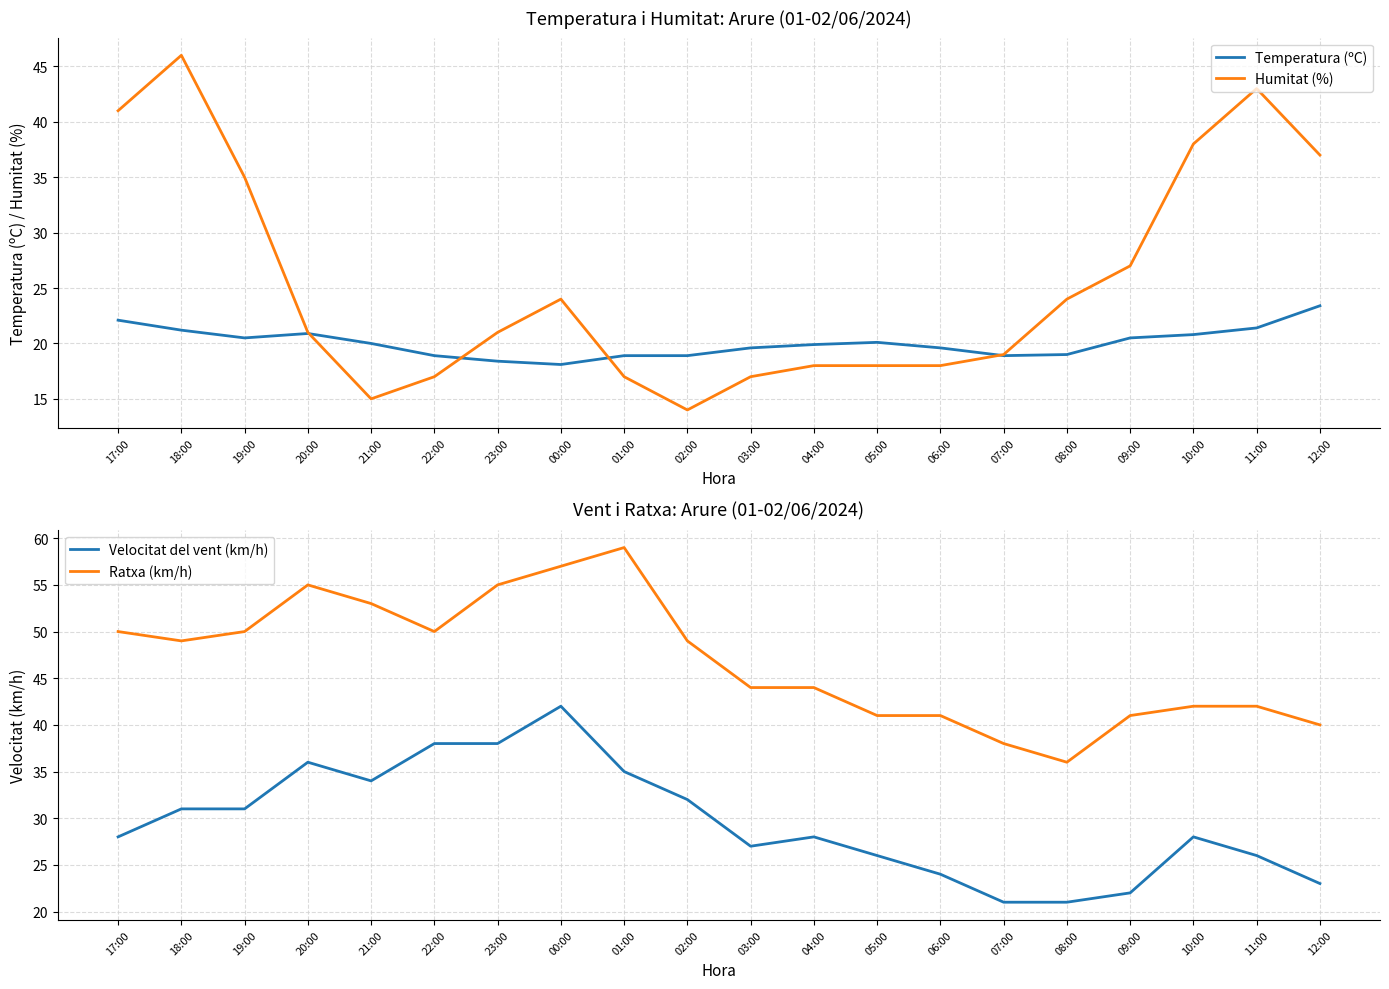

What position from the left is 18:00?

2